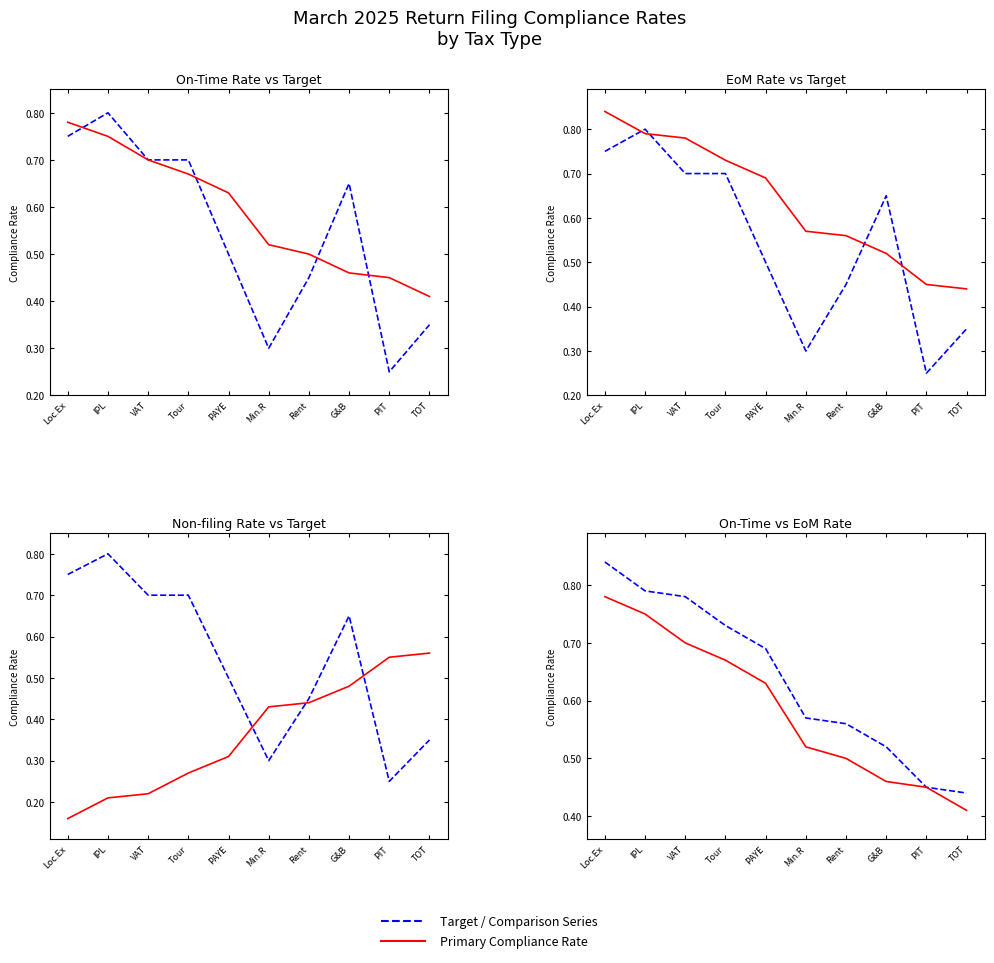

Which has a higher value, G&B or VAT?

VAT